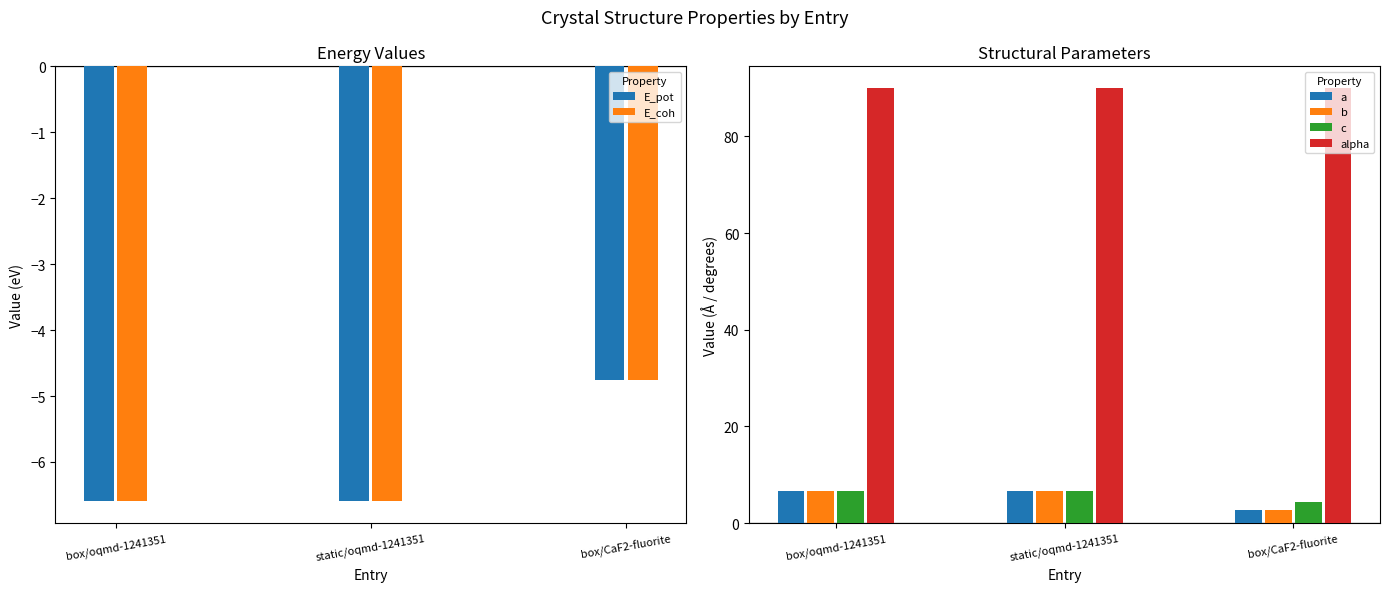

Where is E_pot nearest to the value -5?

box/CaF2-fluorite